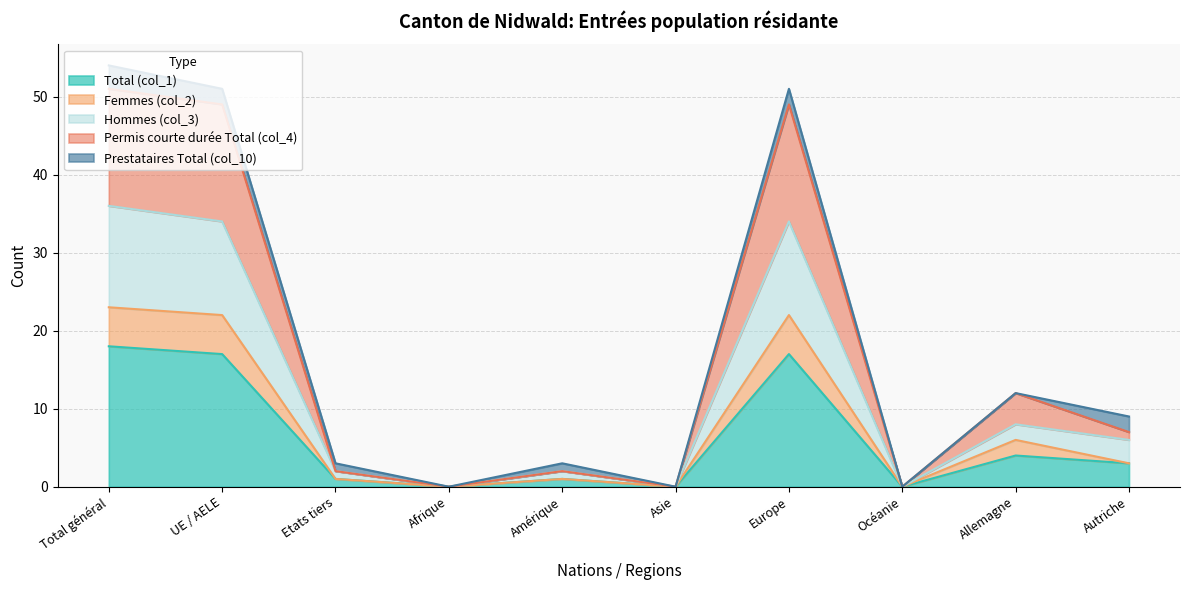

Between Allemagne and Etats tiers, which is larger?

Allemagne